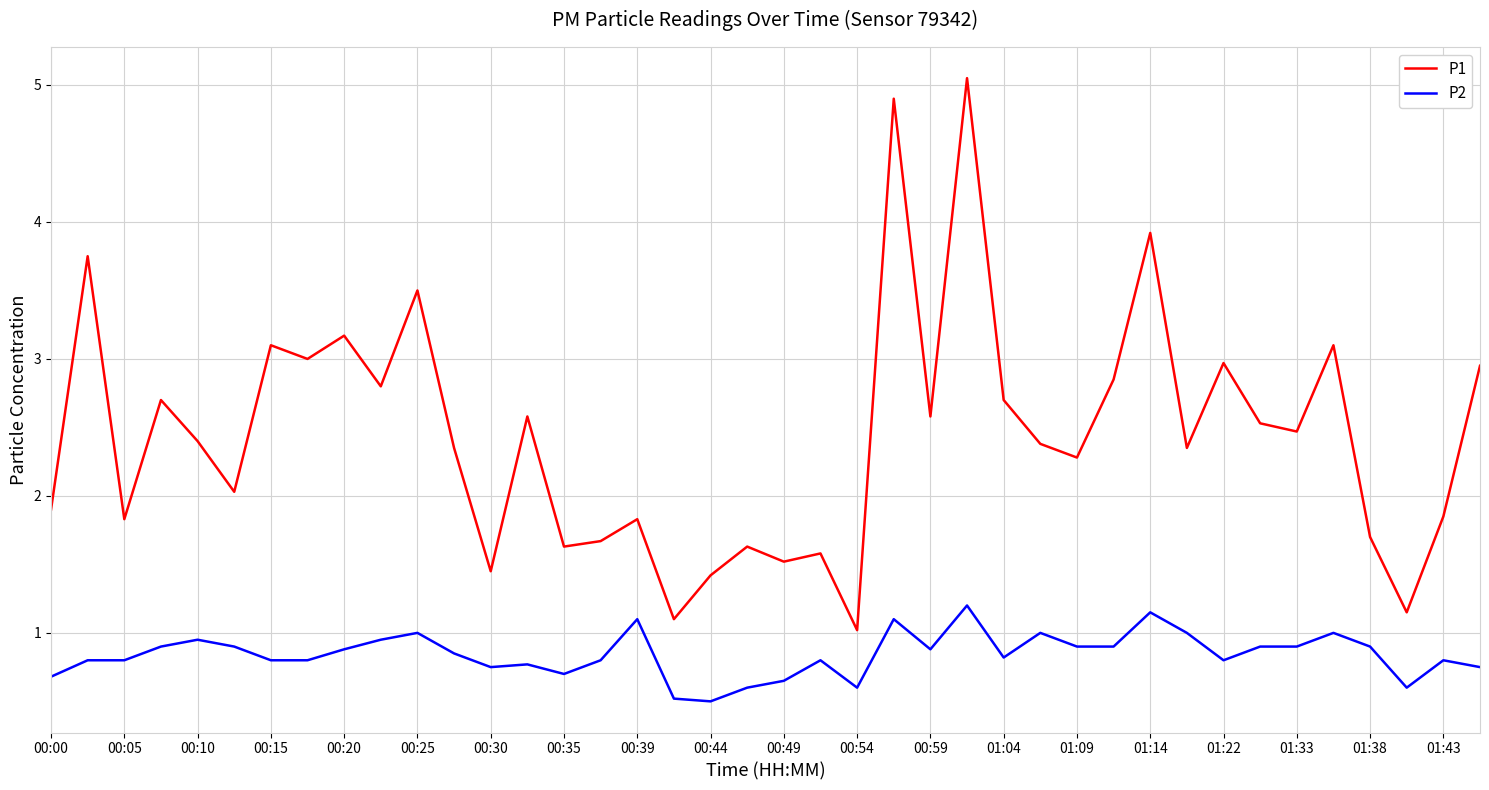

Which series has the widest spread of values?

P1